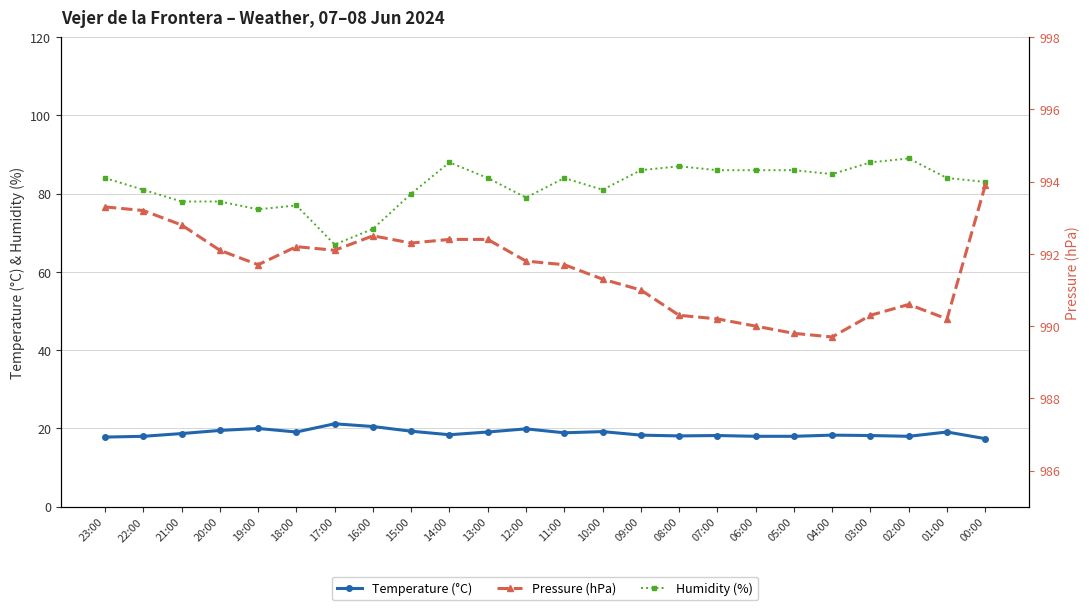

What are all the series names shown in the legend?

Temperature (°C), Humidity (%), Pressure (hPa)